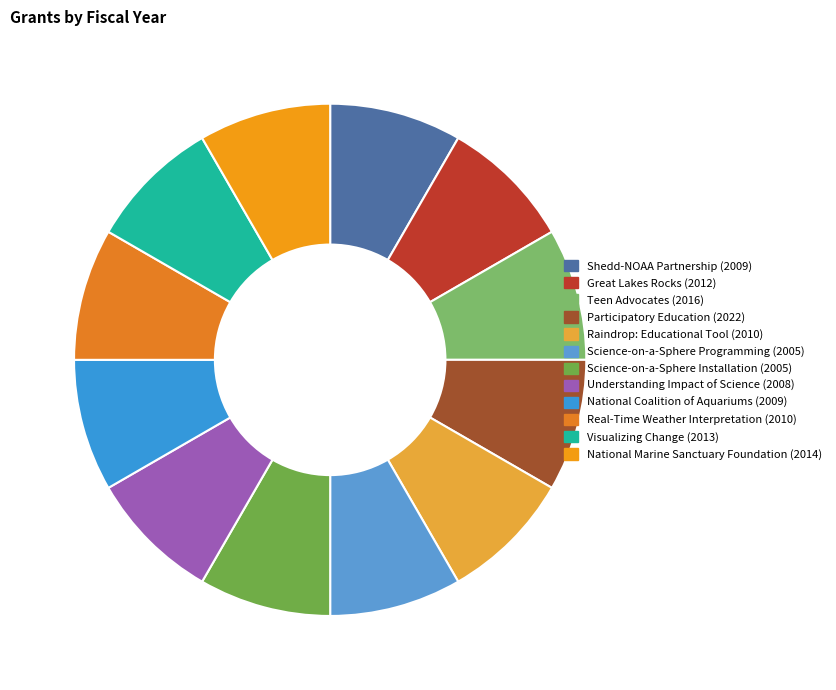

To the nearest percent, what percentage of the pie is National Coalition of Aquariums?

8%